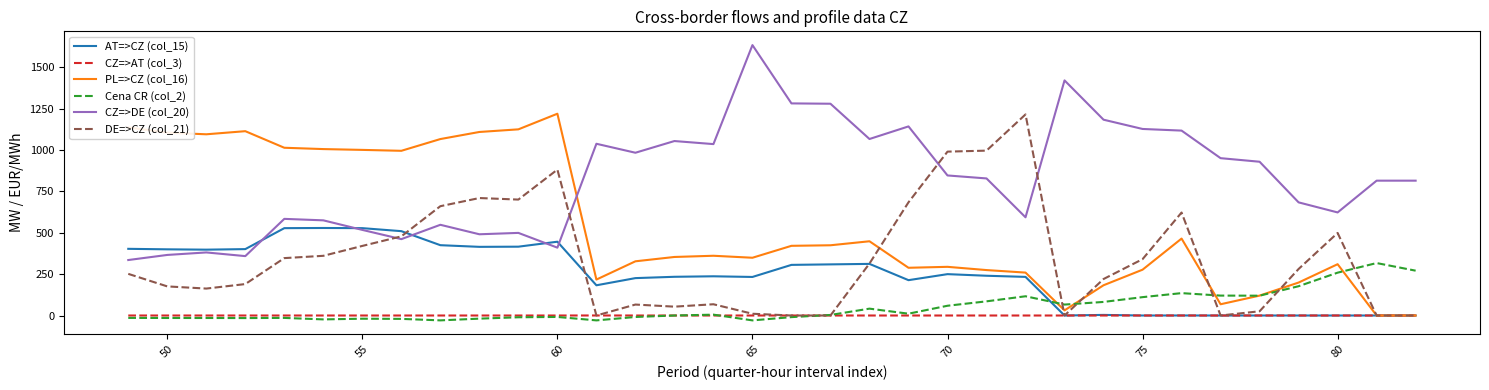

Which series has the largest total across all categories?

CZ=>DE (col_20)